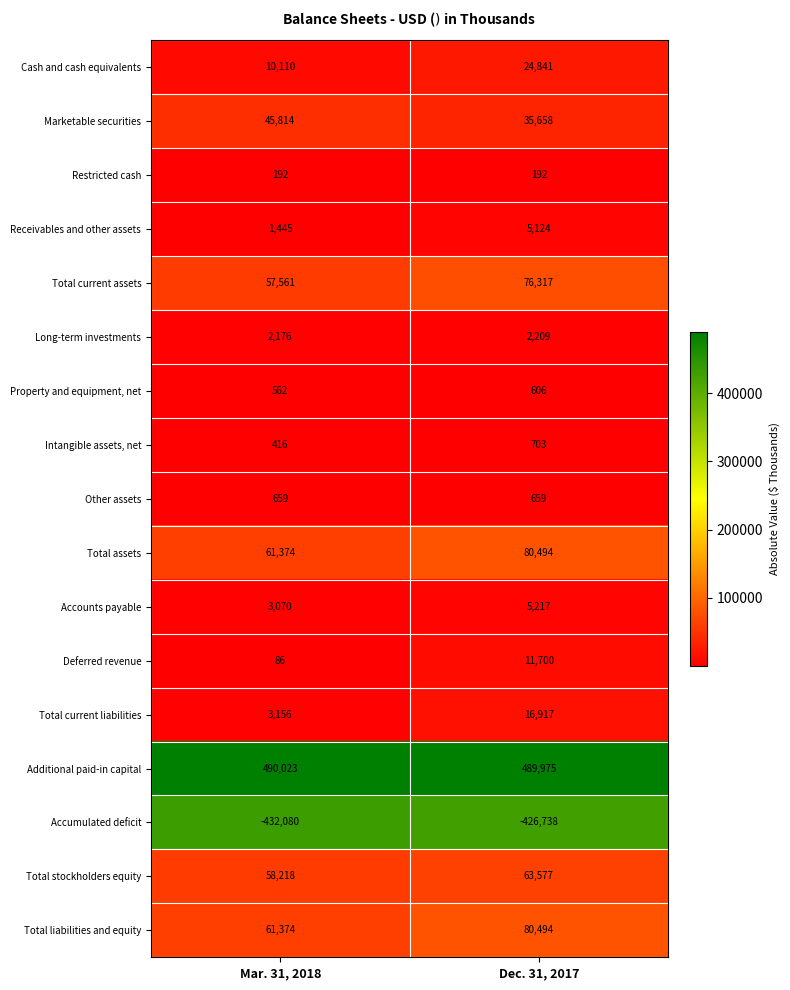

At which label is Accounts payable closest to 4143?

Mar. 31, 2018